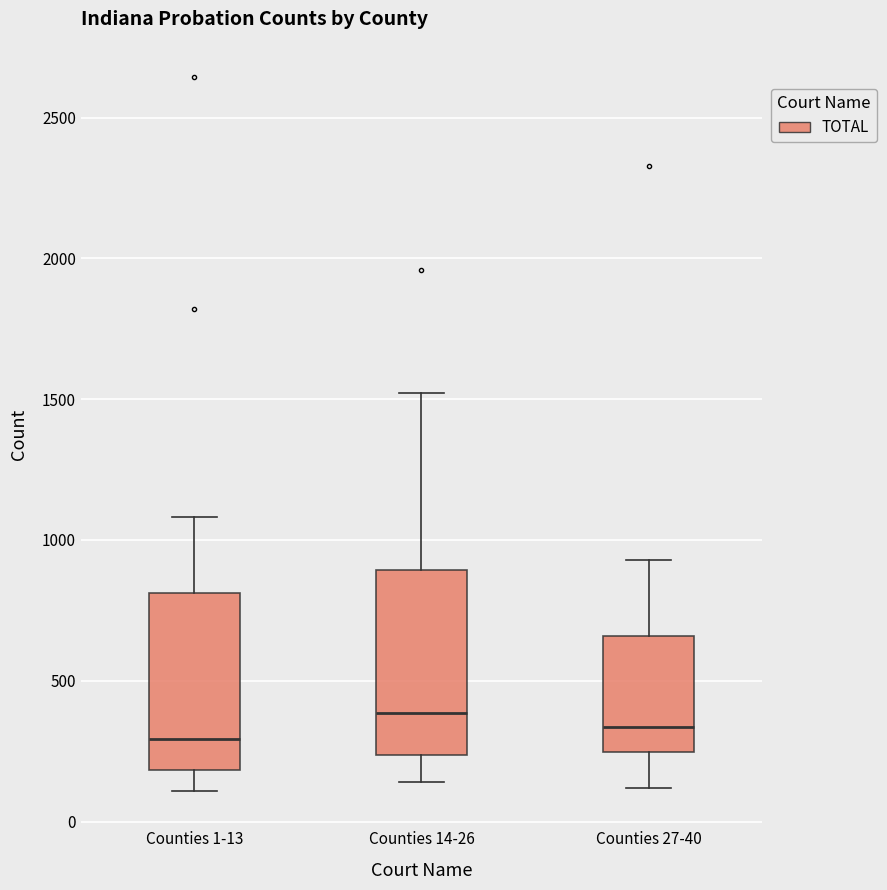

Reading left to right, transcribe this box plot: for each box, give where its median line is, the range the box spans, and where its two whiskers end, as read against the y-axis. The values are not printed on the chart, so give them approximately, as read against the axis.

Counties 1-13: median 300, box 200 to 800, whiskers 100 to 1100
Counties 14-26: median 400, box 250 to 900, whiskers 150 to 1500
Counties 27-40: median 350, box 250 to 650, whiskers 100 to 950